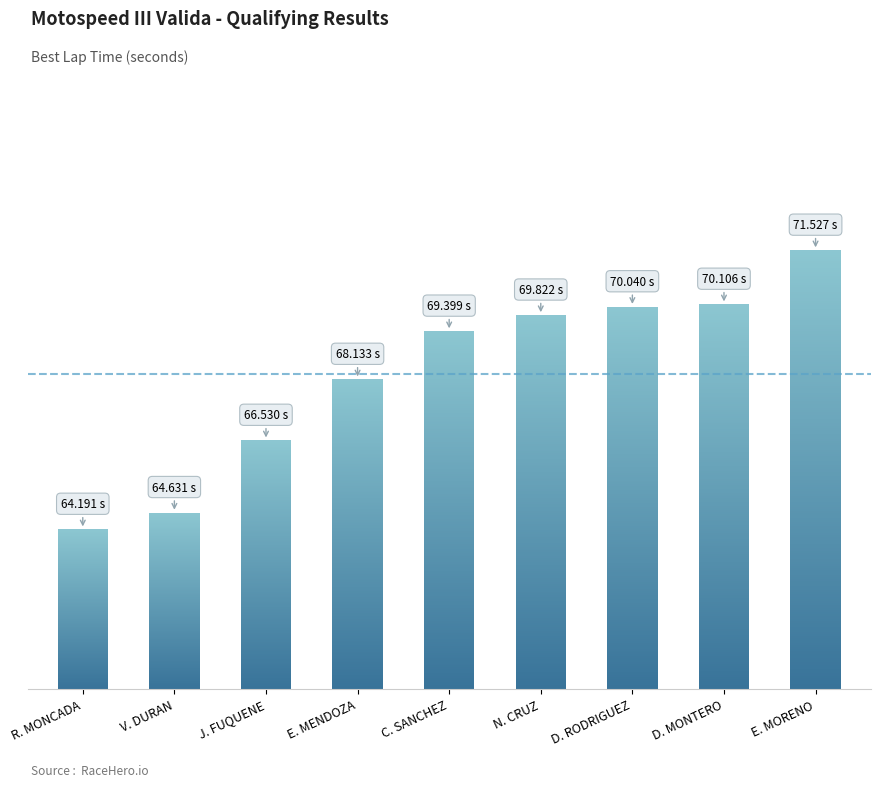

Which has a higher value, D. MONTERO or J. FUQUENE?

D. MONTERO